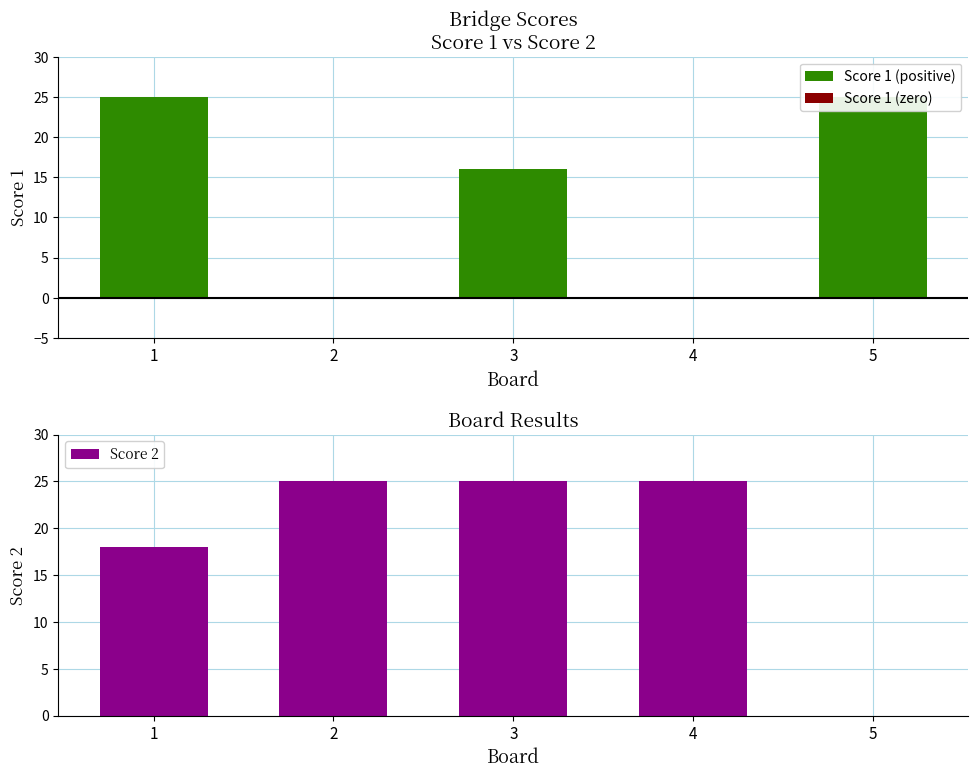

At which category does the chart reach its minimum across all series?

5